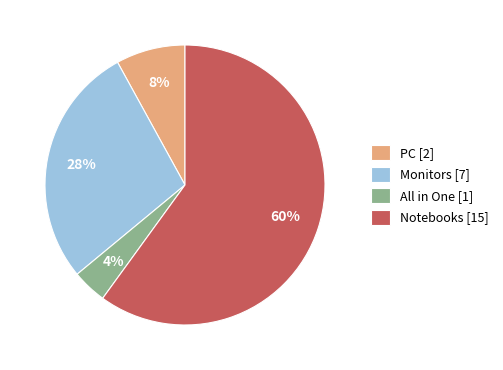

Approximately how many times larger is the value at PC [2] compared to All in One [1]?

2.0